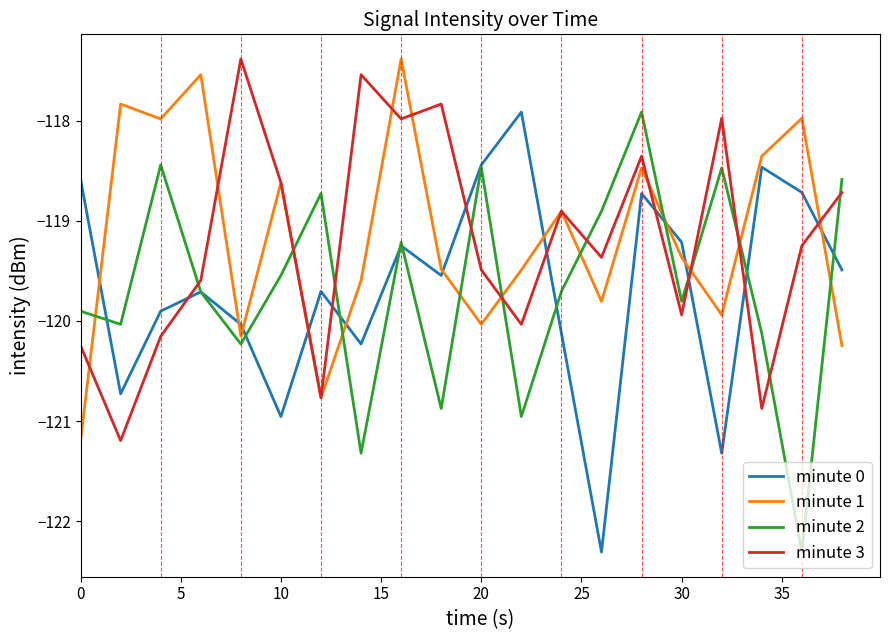

What is the difference between the maximum and minimum values in the minute 3 series?

3.8